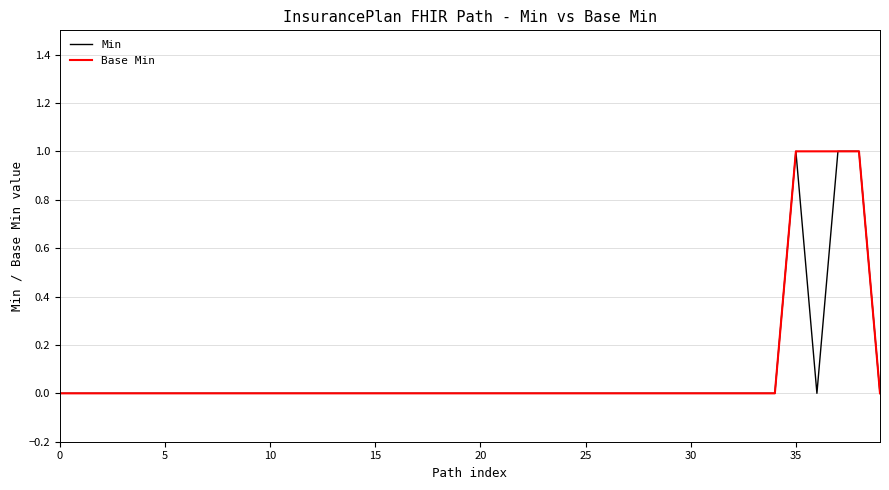

What is the label of the 27th point from the right?

13